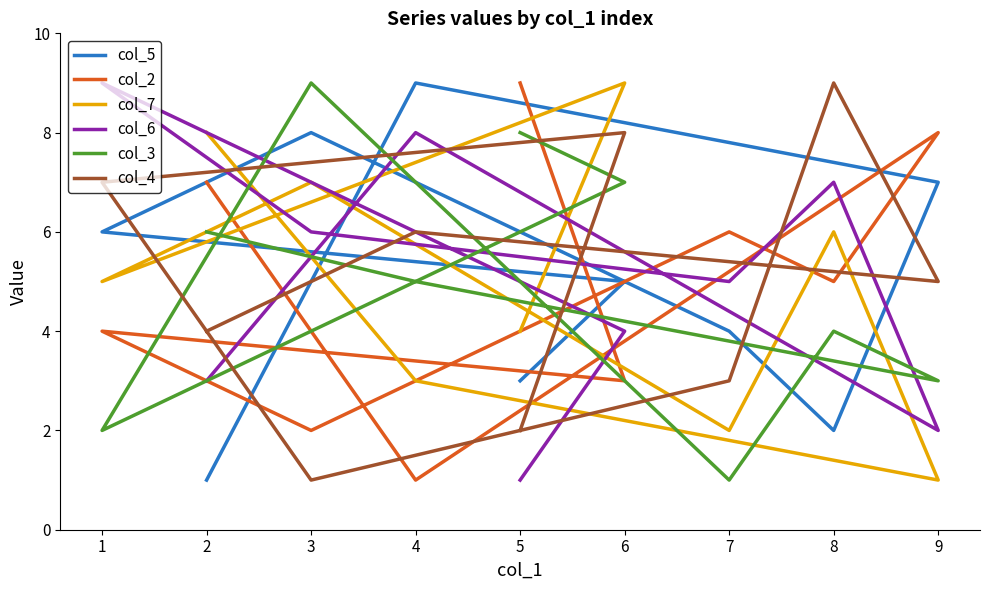

Does the chart have visible grid lines?

No